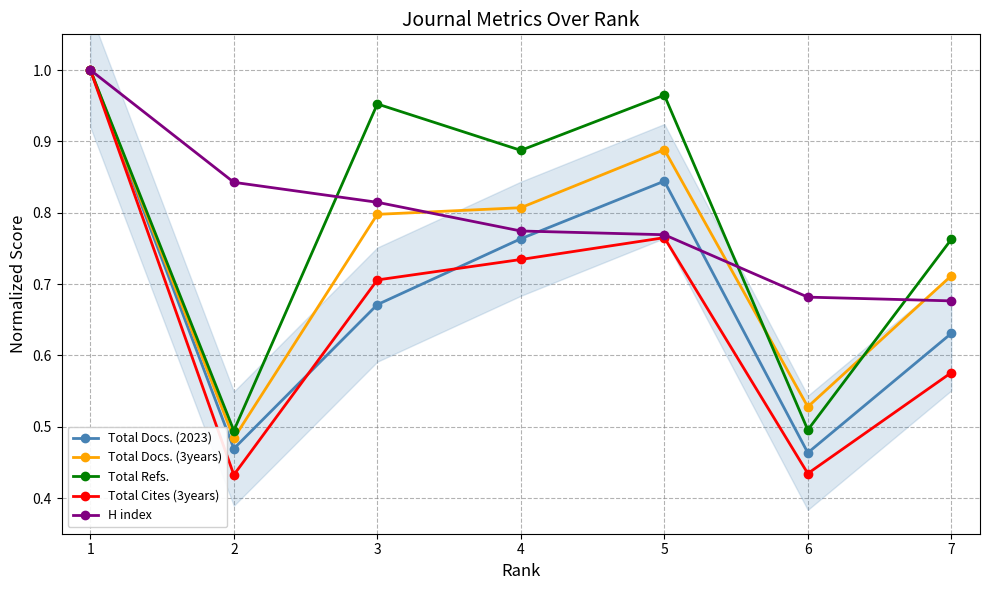

What is the total value across all series at 6?

2.6